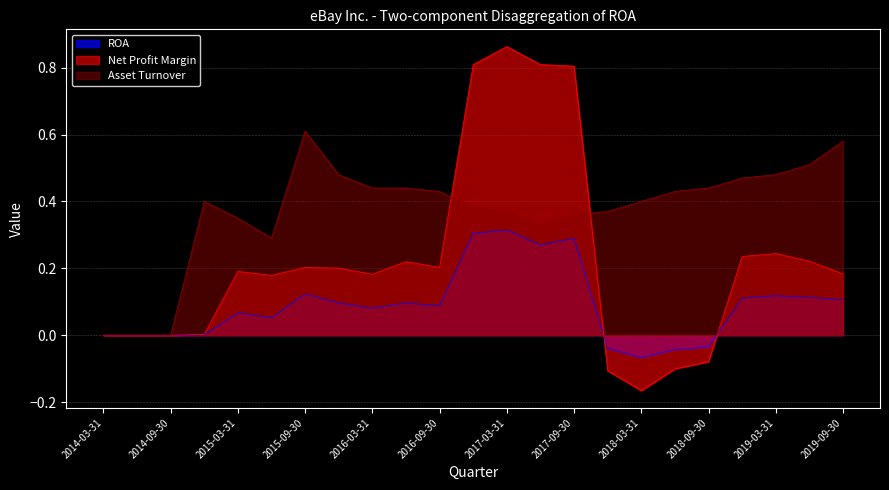

What is the lowest value of the Net Profit Margin series?

-0.2